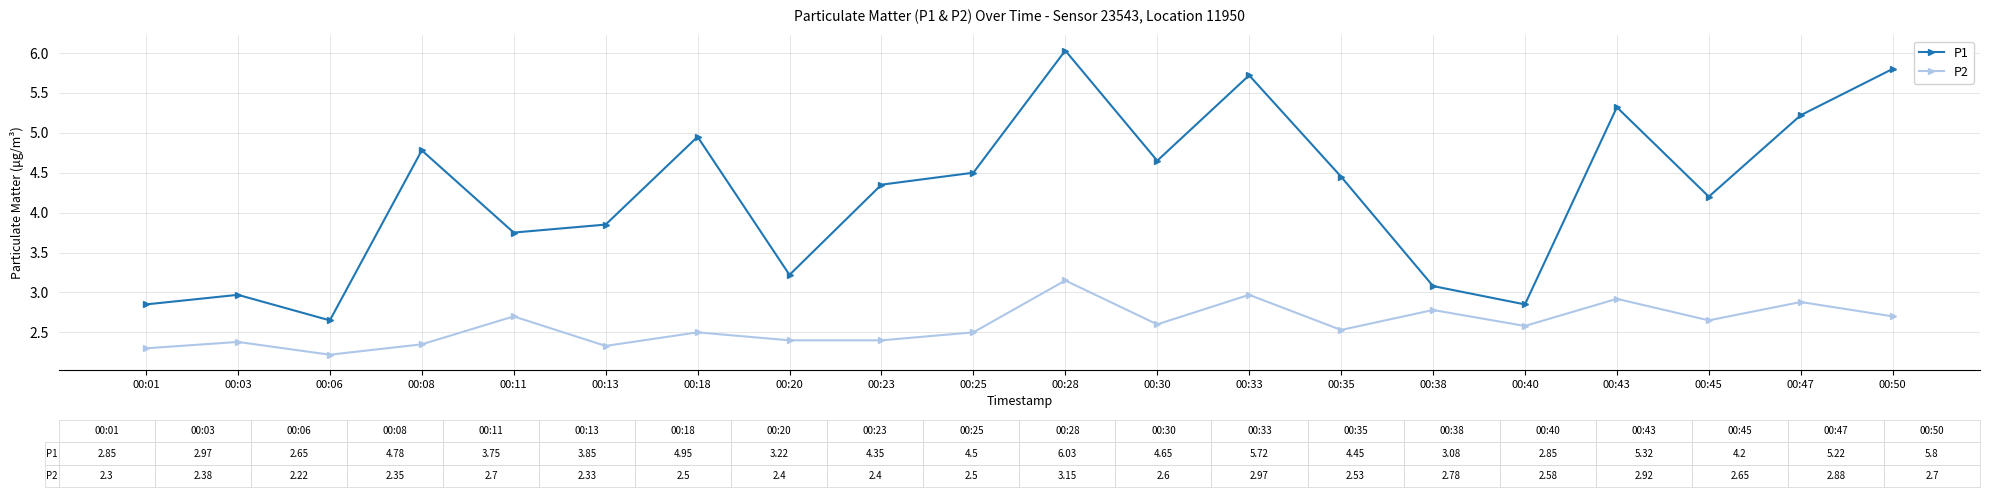

The value of P2 at 00:50 is 1.7. True or false?

False